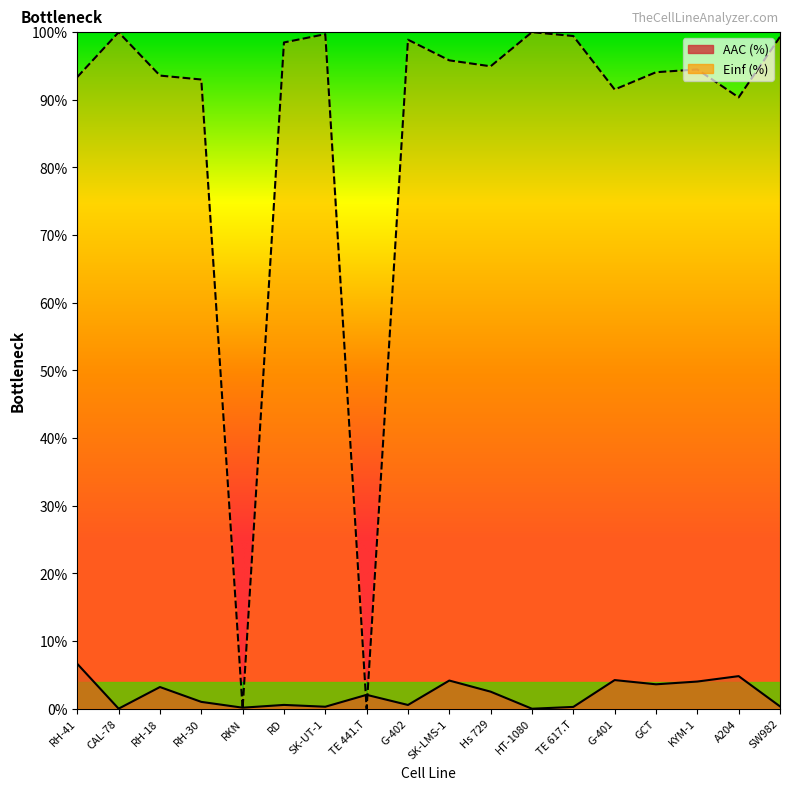

What is the greatest value displayed?

100.0